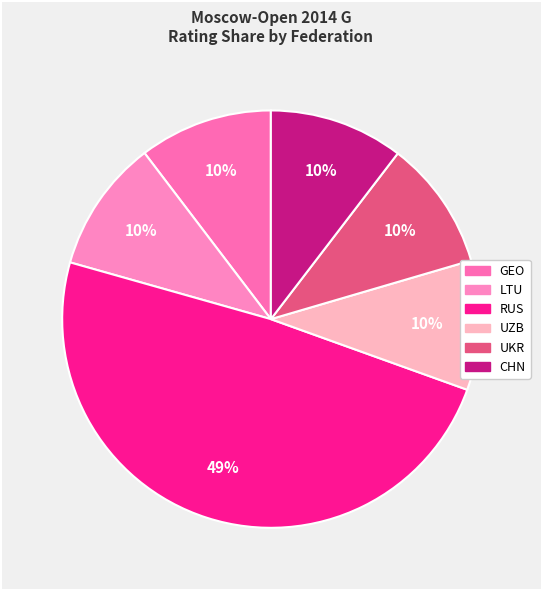

How many segments does this pie chart have?

6